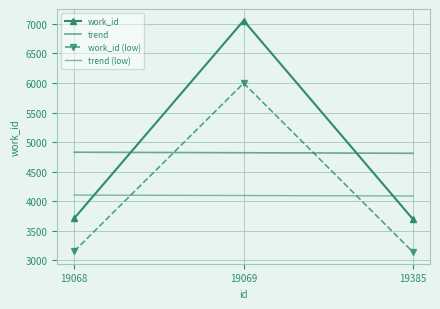

List the labels in order of value, largest first.

19069, 19068, 19385